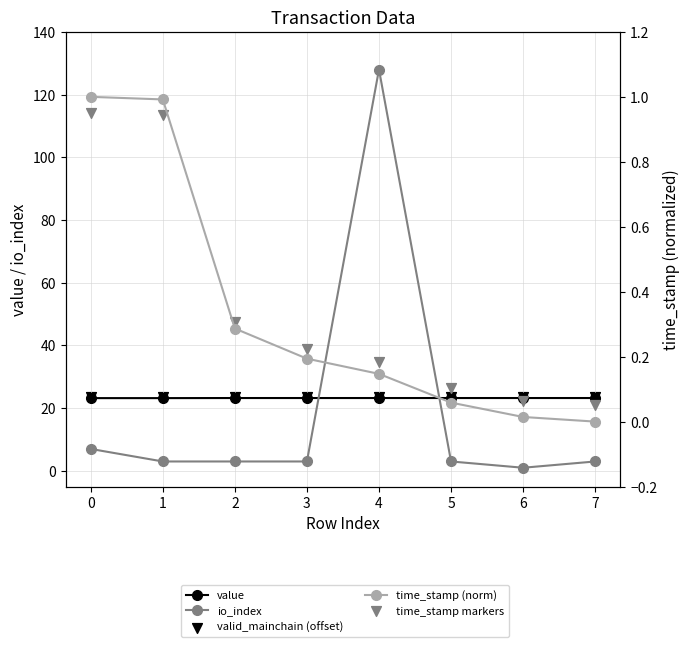

Which series contains the lowest Y value?

time_stamp (norm)